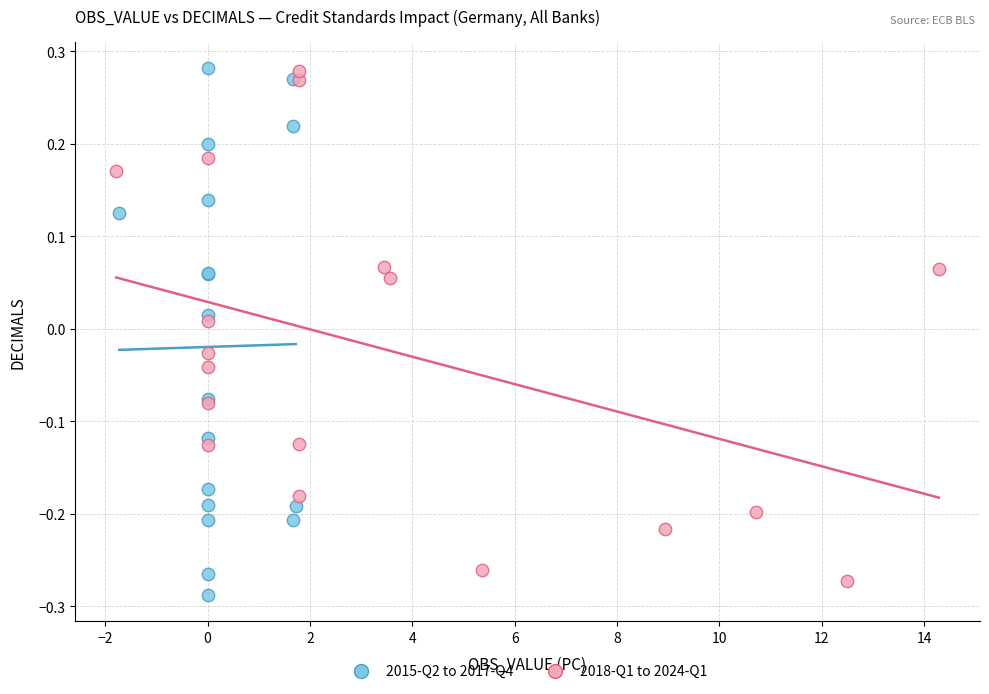

What are all the series names shown in the legend?

2015-Q2 to 2017-Q4, 2018-Q1 to 2024-Q1